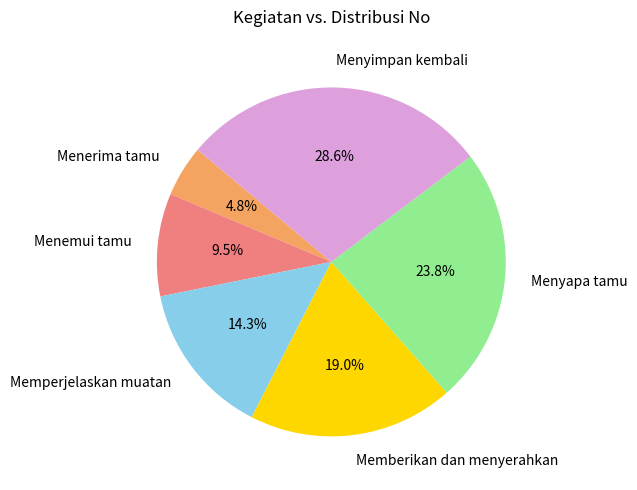

To the nearest percent, what percentage of the pie is Memberikan dan menyerahkan?

19%